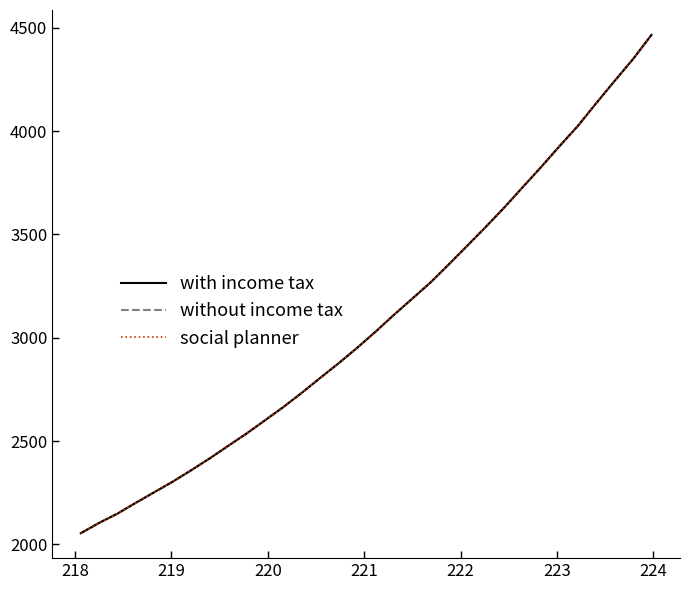

Does the chart have visible grid lines?

No